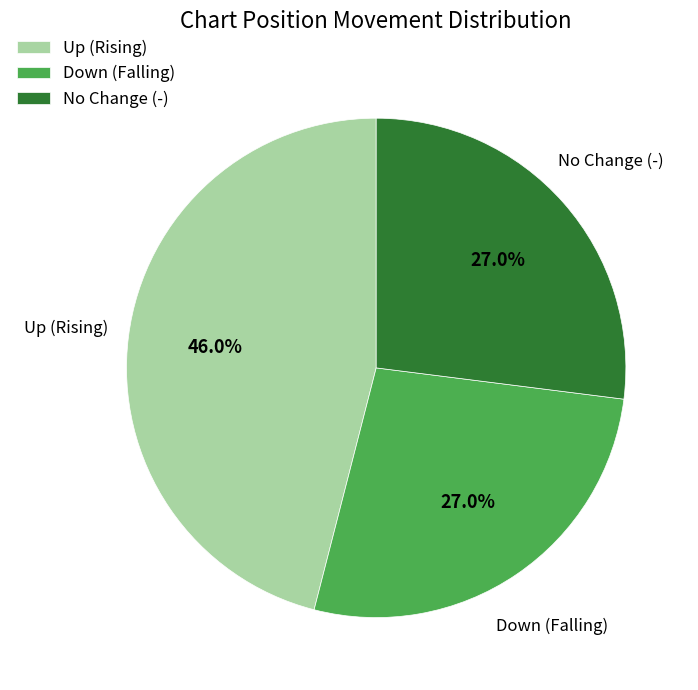

Does Down (Falling) account for over 50% of the chart?

No